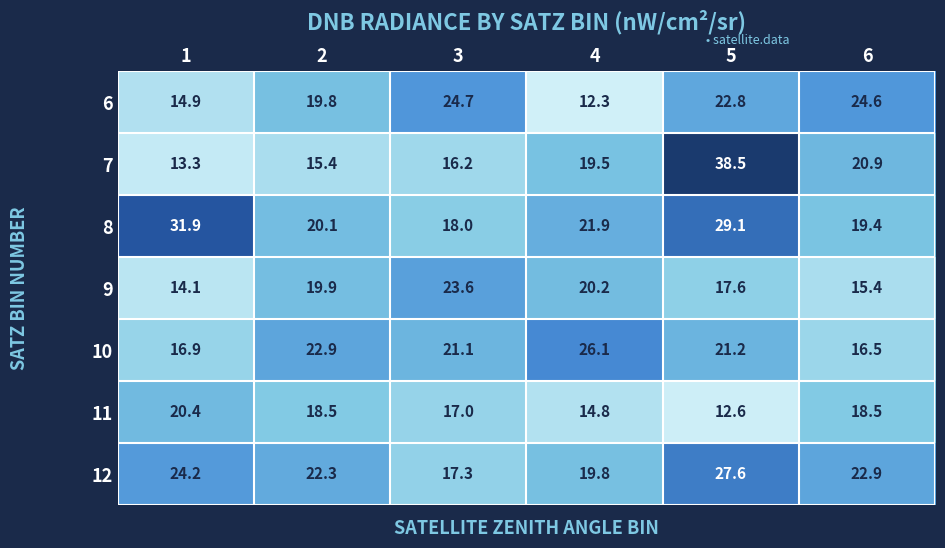

What is the difference between the maximum and minimum values in the 8 series?

13.9